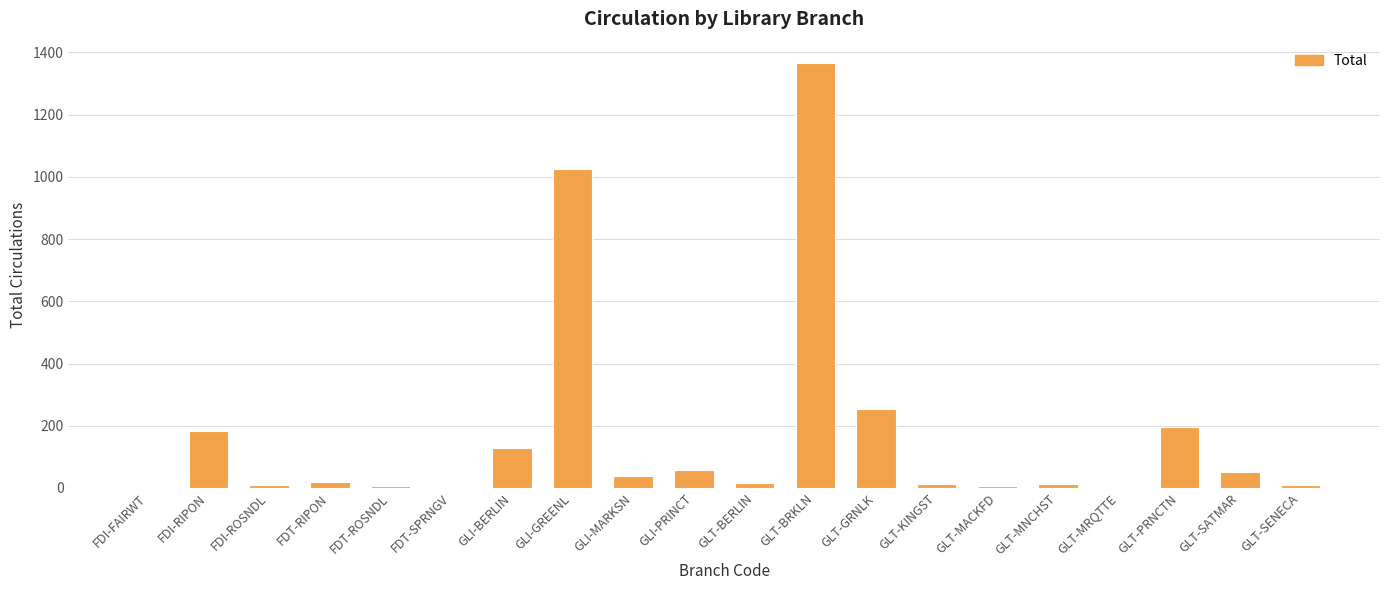

At which label is the value closest to 683?

GLI-GREENL